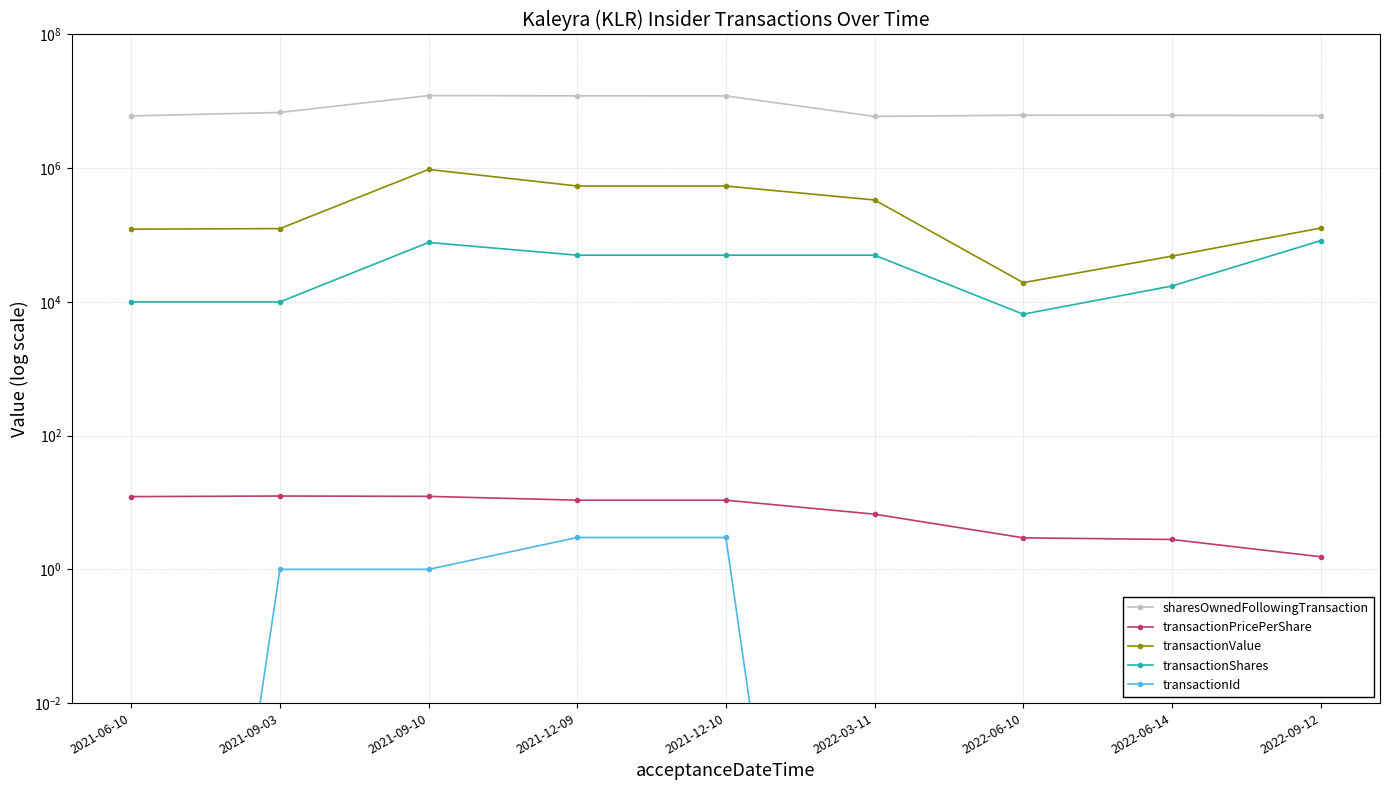

Which category has the lowest value across all series?

2021-06-10